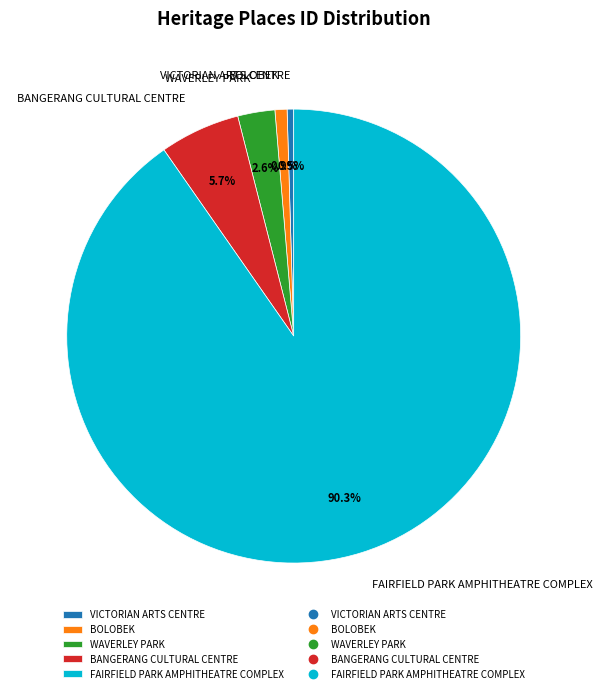

Which slice is the largest?

FAIRFIELD PARK AMPHITHEATRE COMPLEX